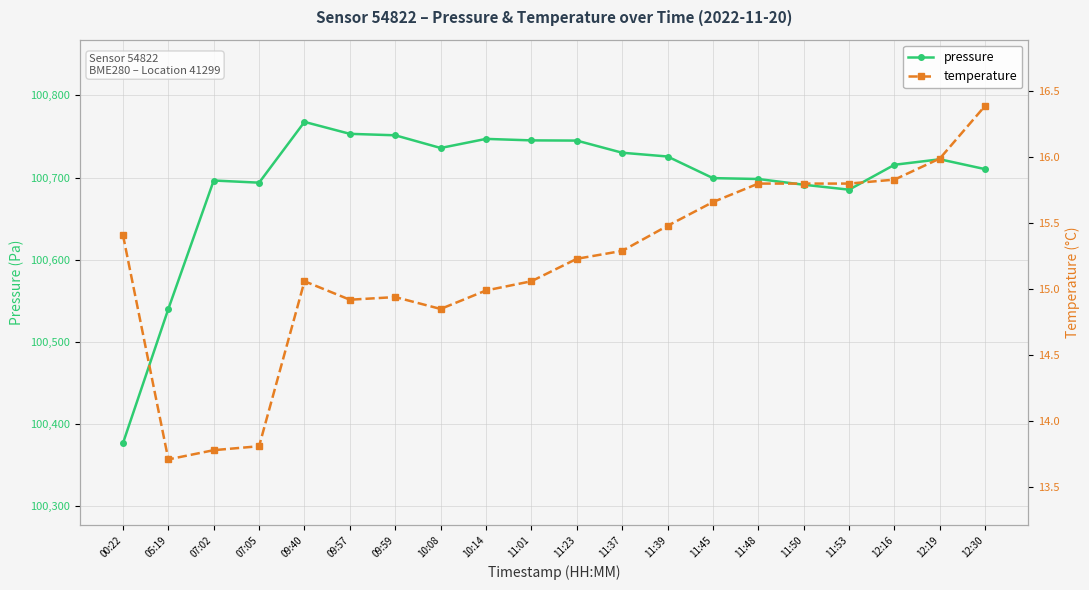

At 05:19, list the series in order from largest to smallest.

pressure, temperature